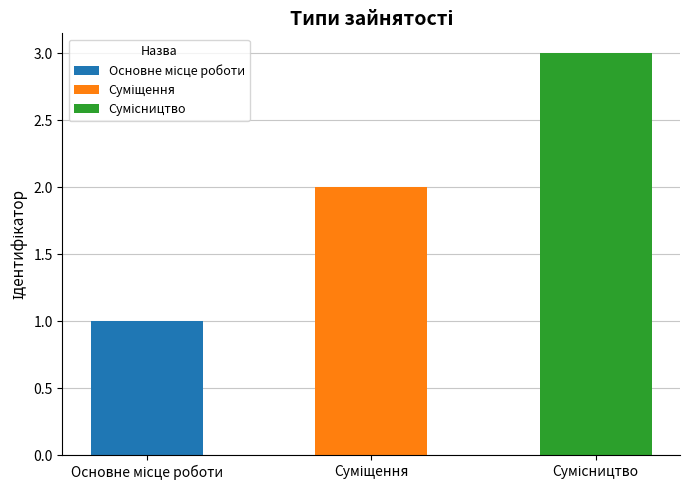

What is the change in value from Основне місце роботи to Суміщення?

+1